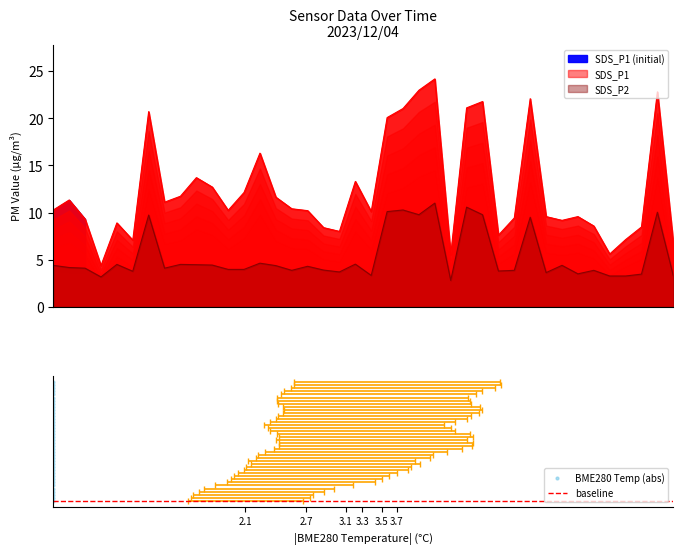

Which series contains the lowest Y value?

SDS_P2